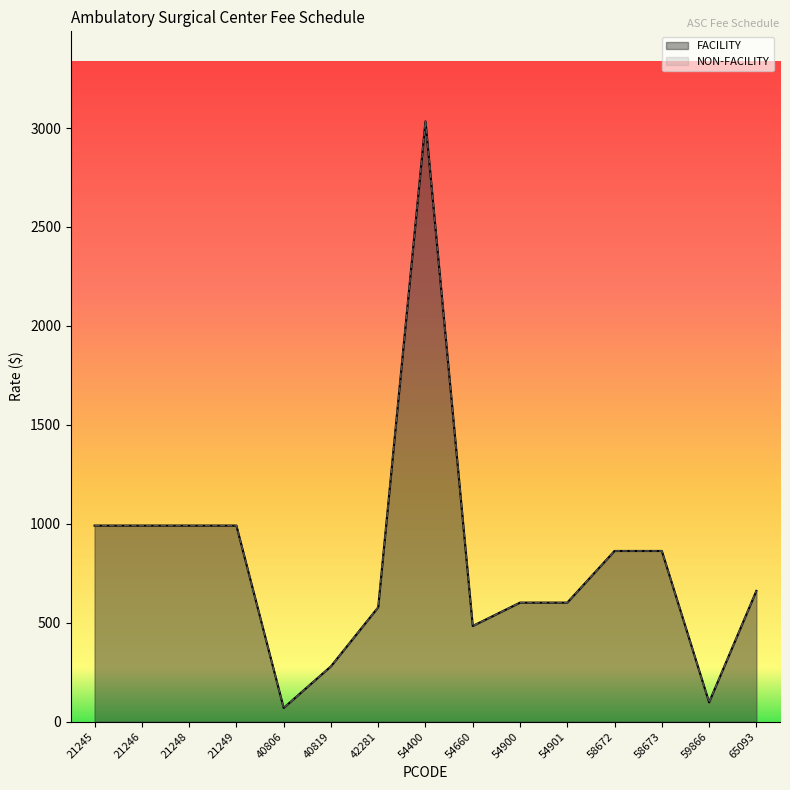

At which category does the chart reach its peak across all series?

54400